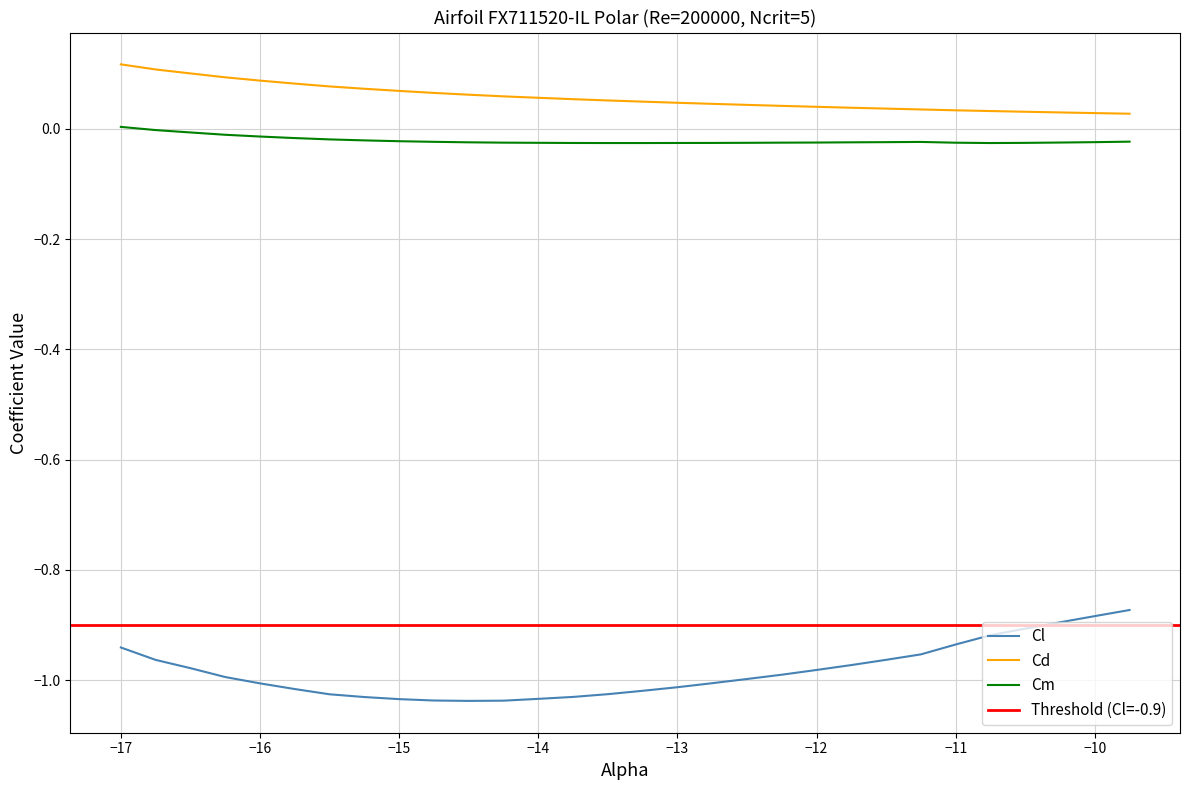

How many distinct data groups are displayed?

3